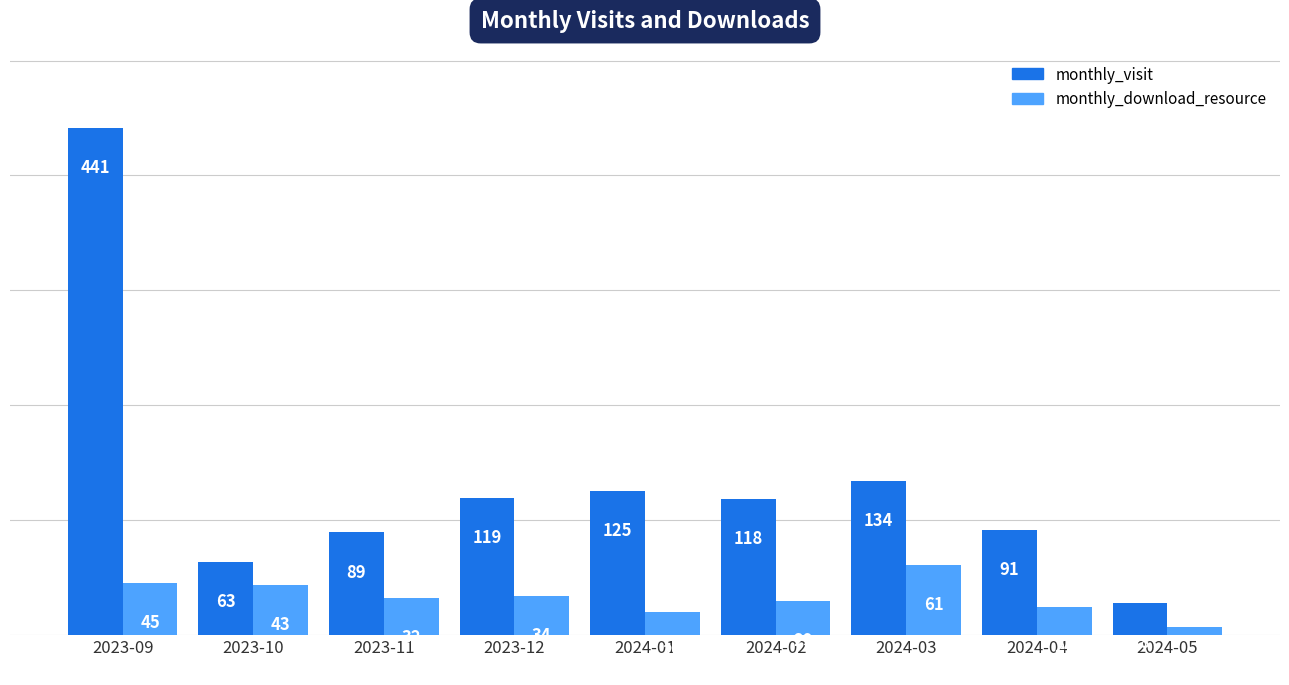

The monthly_download_resource series shows 45 at 2023-09. True or false?

True